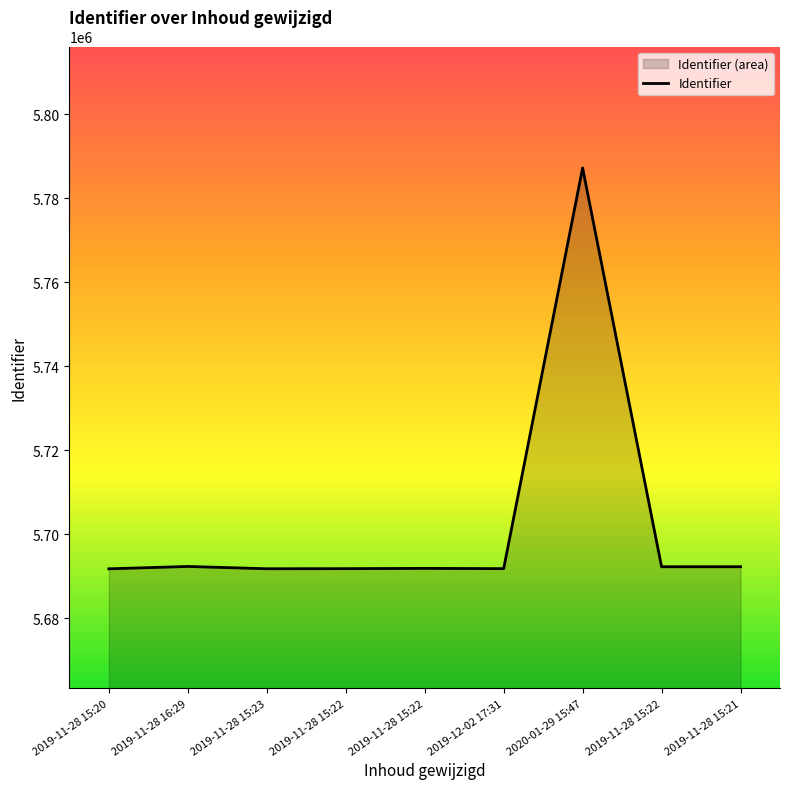

Is it true that the value at 2019-11-28 15:23 is 5691776?

True